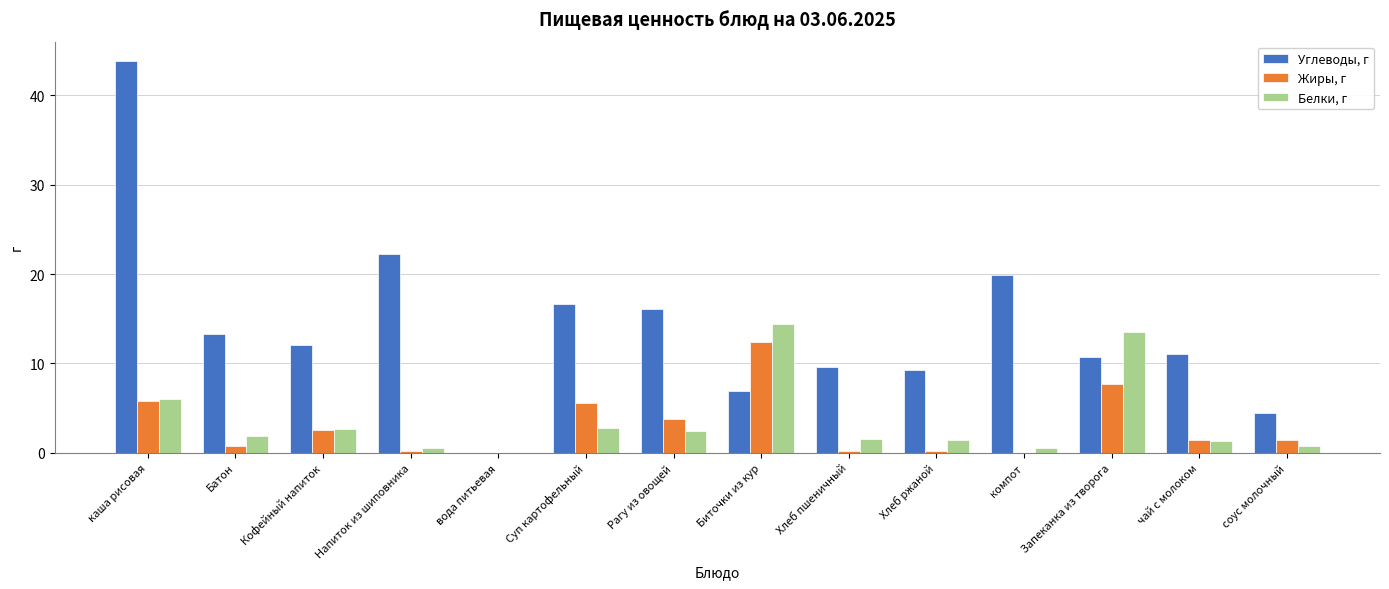

Is the value of Жиры, г at Запеканка из творога greater than the value of Белки, г at соус молочный?

Yes